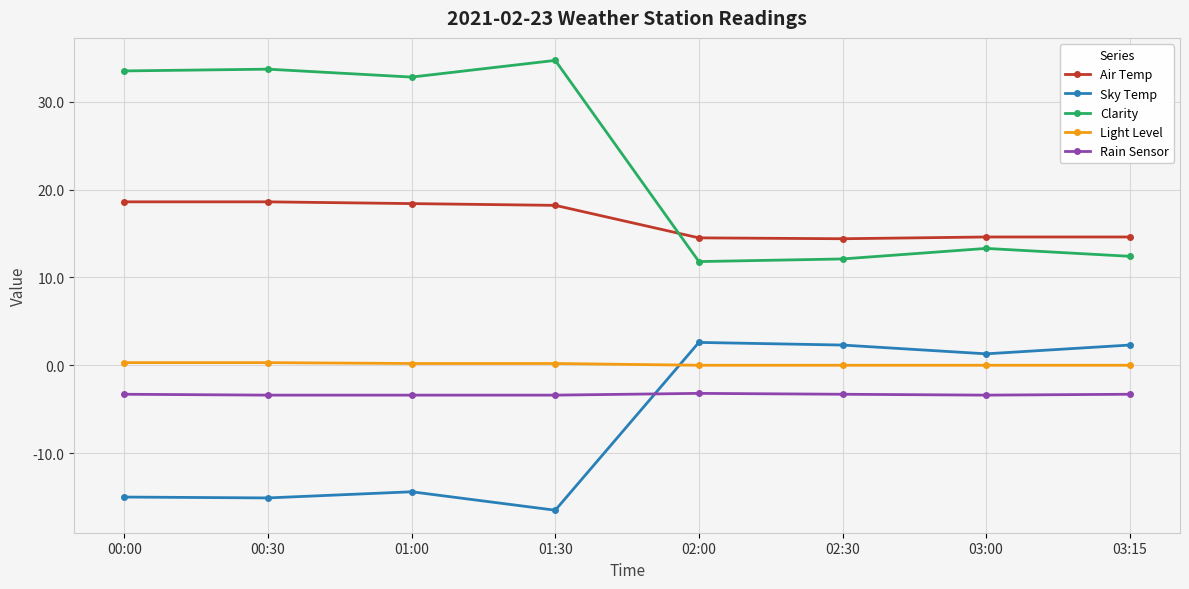

Rank the series by their maximum value, from lowest to highest.

Rain Sensor, Light Level, Sky Temp, Air Temp, Clarity